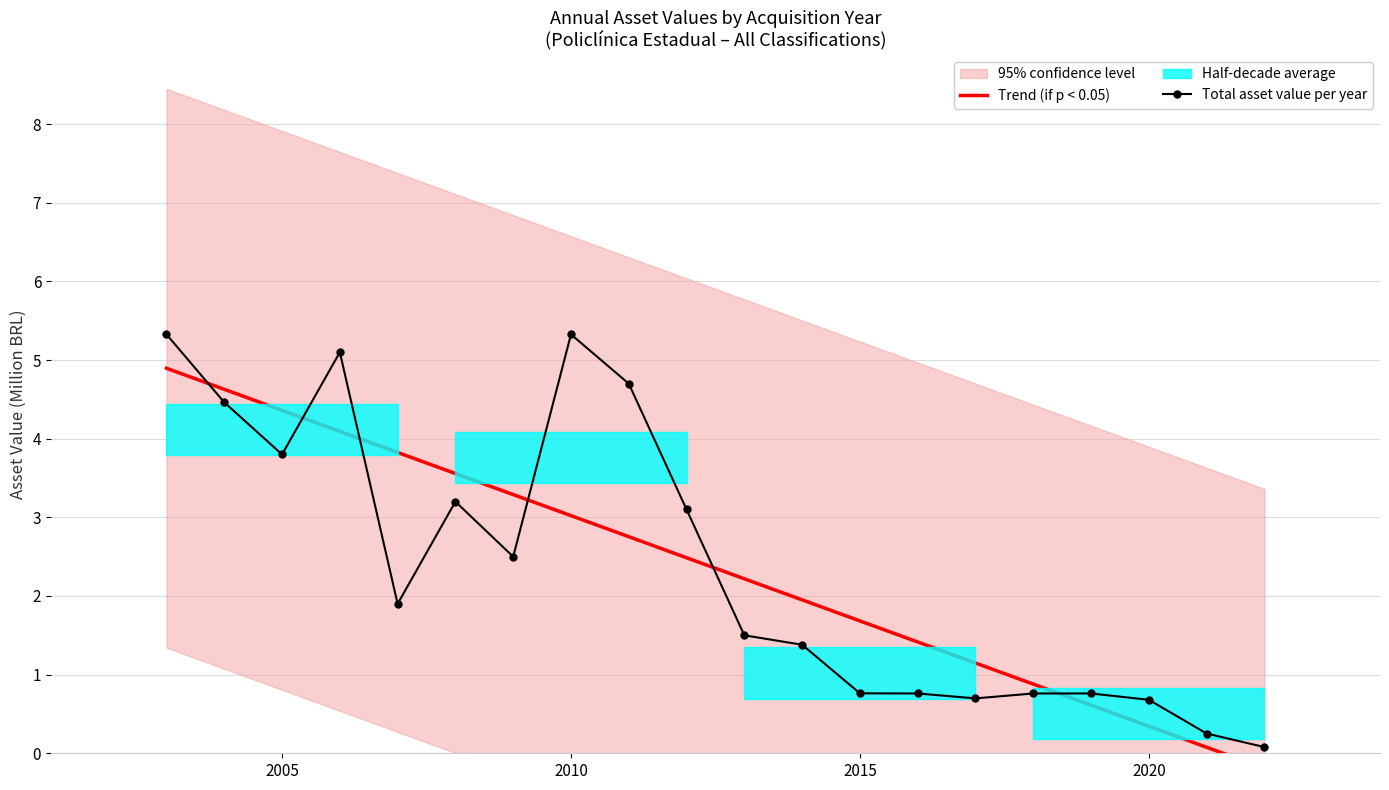

What is the difference between the maximum and second lowest values in the Trend (if p < 0.05) series?

4.8